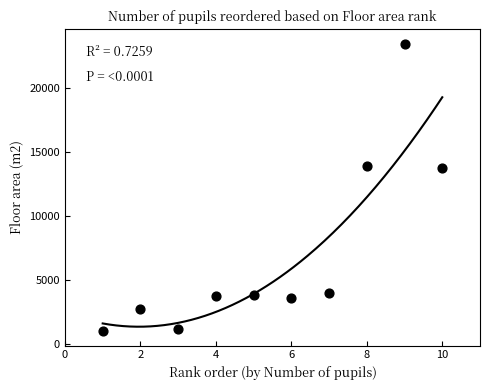

What is the average X value?

6